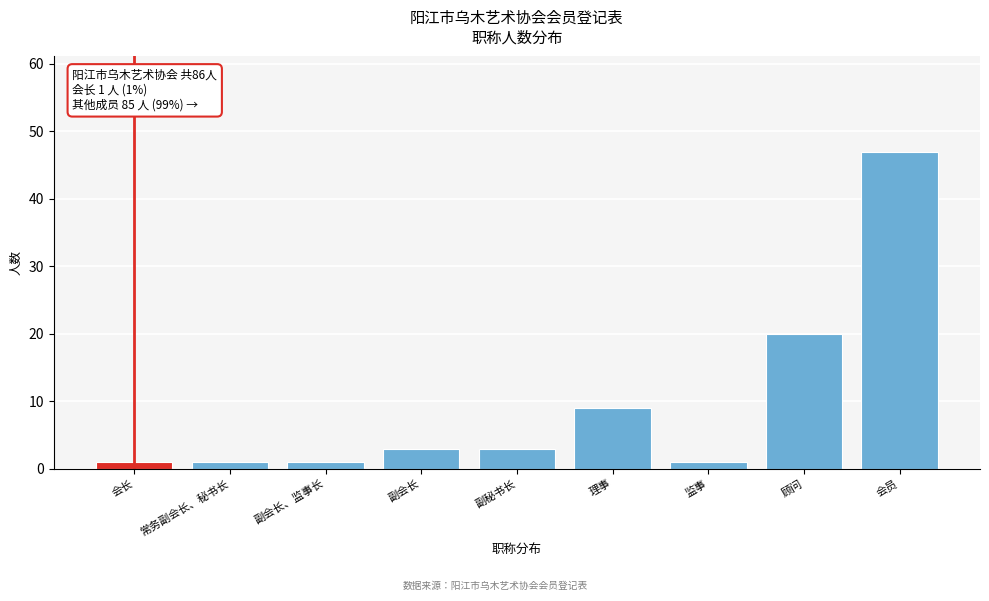

Reading right to left, transcribe all the data shown in this chart.

会员=47	顾问=20	监事=1	理事=9	副秘书长=3	副会长=3	副会长、监事长=1	常务副会长、秘书长=1	会长=1